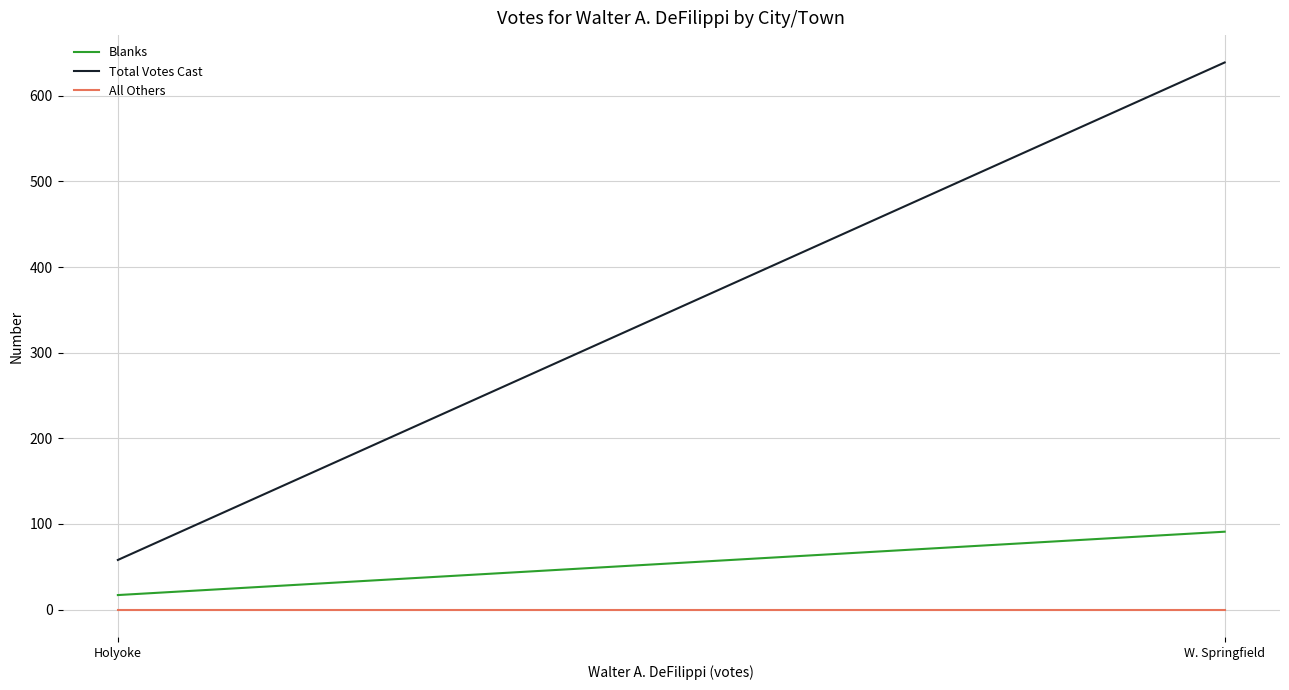

Is the value of Total Votes Cast at W. Springfield greater than the value of All Others at Holyoke?

Yes